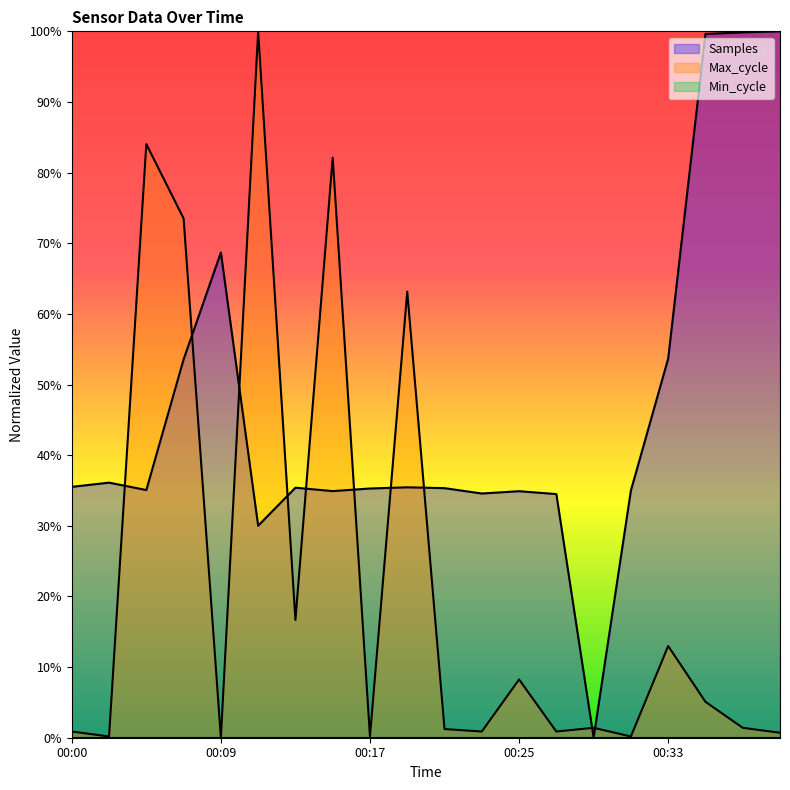

Where is the first local maximum for Samples?

00:02